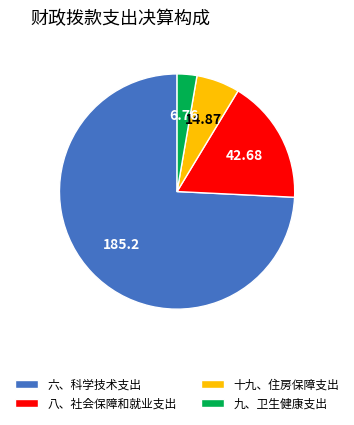

Which has a higher value, 十九、住房保障支出 or 八、社会保障和就业支出?

八、社会保障和就业支出